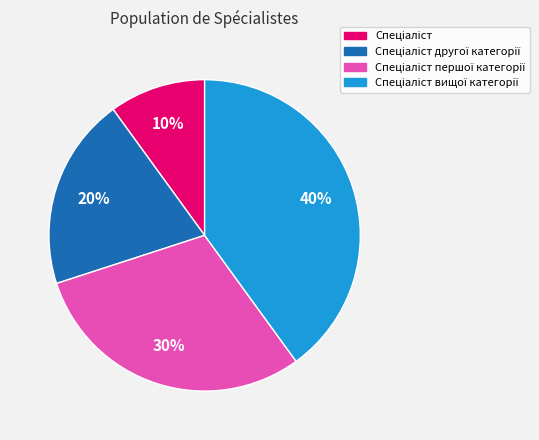

Count the number of slices in the pie.

4